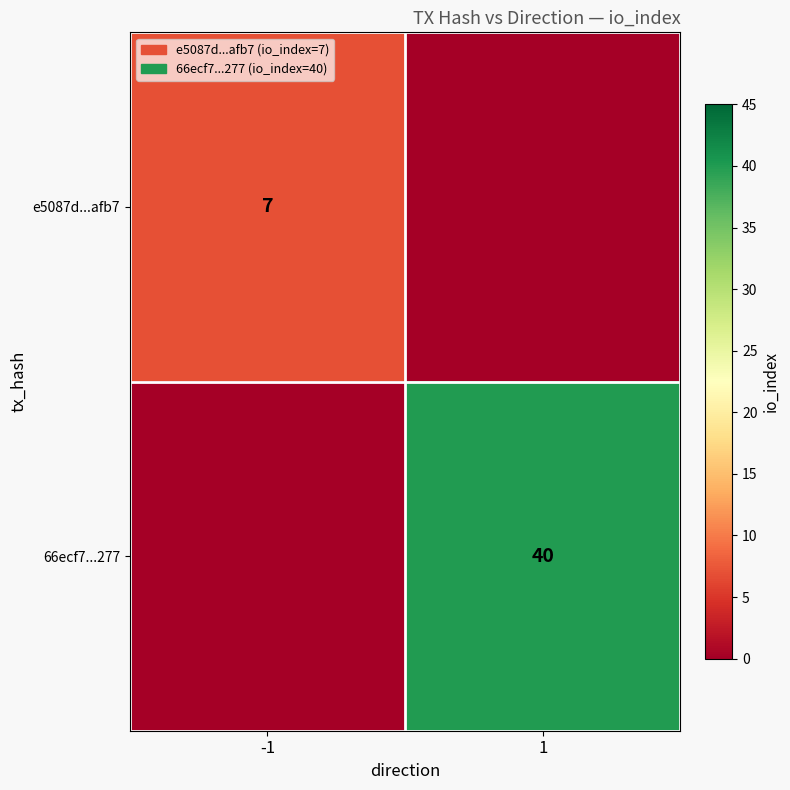

Is the value of e5087d...afb7 at -1 greater than the value of 66ecf7...277 at 1?

No